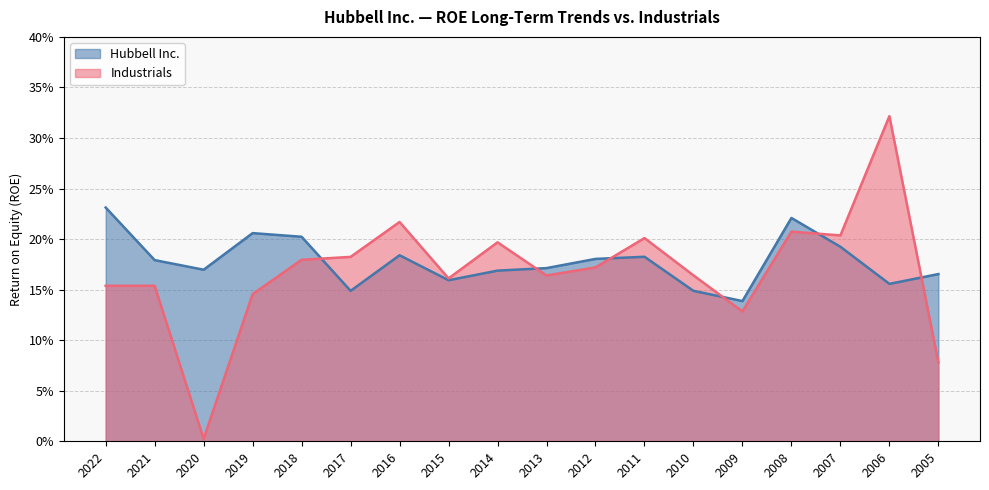

Does the chart display data point markers on the line(s)?

No